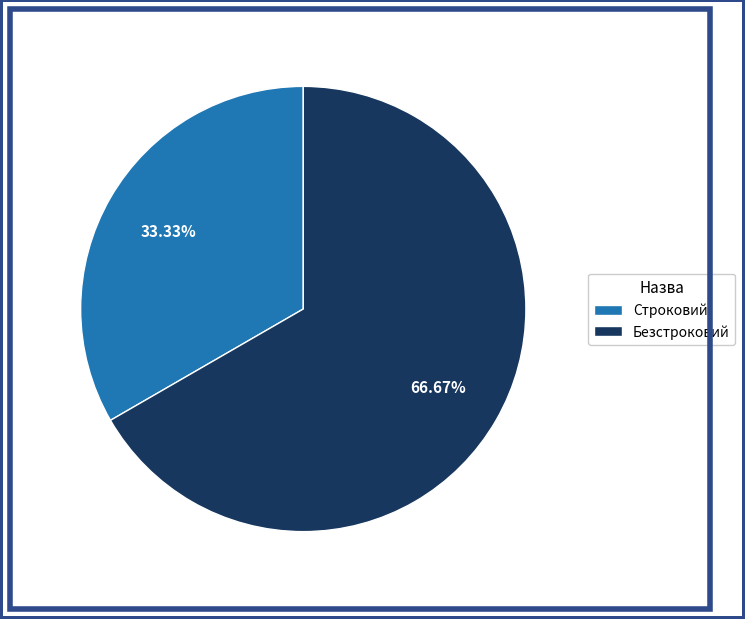

What portion of the pie excludes Строковий?

66.7%